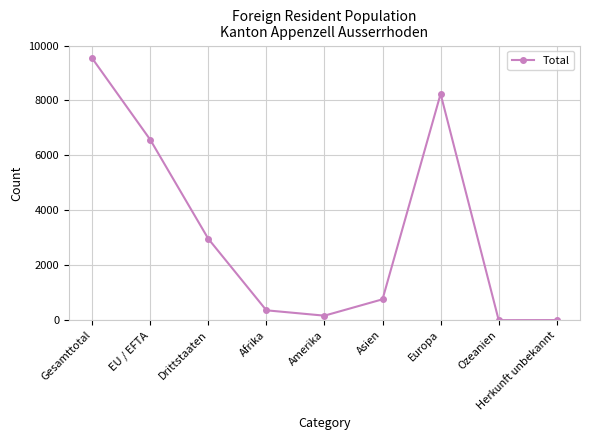

What is the maximum value shown in the chart?

9538